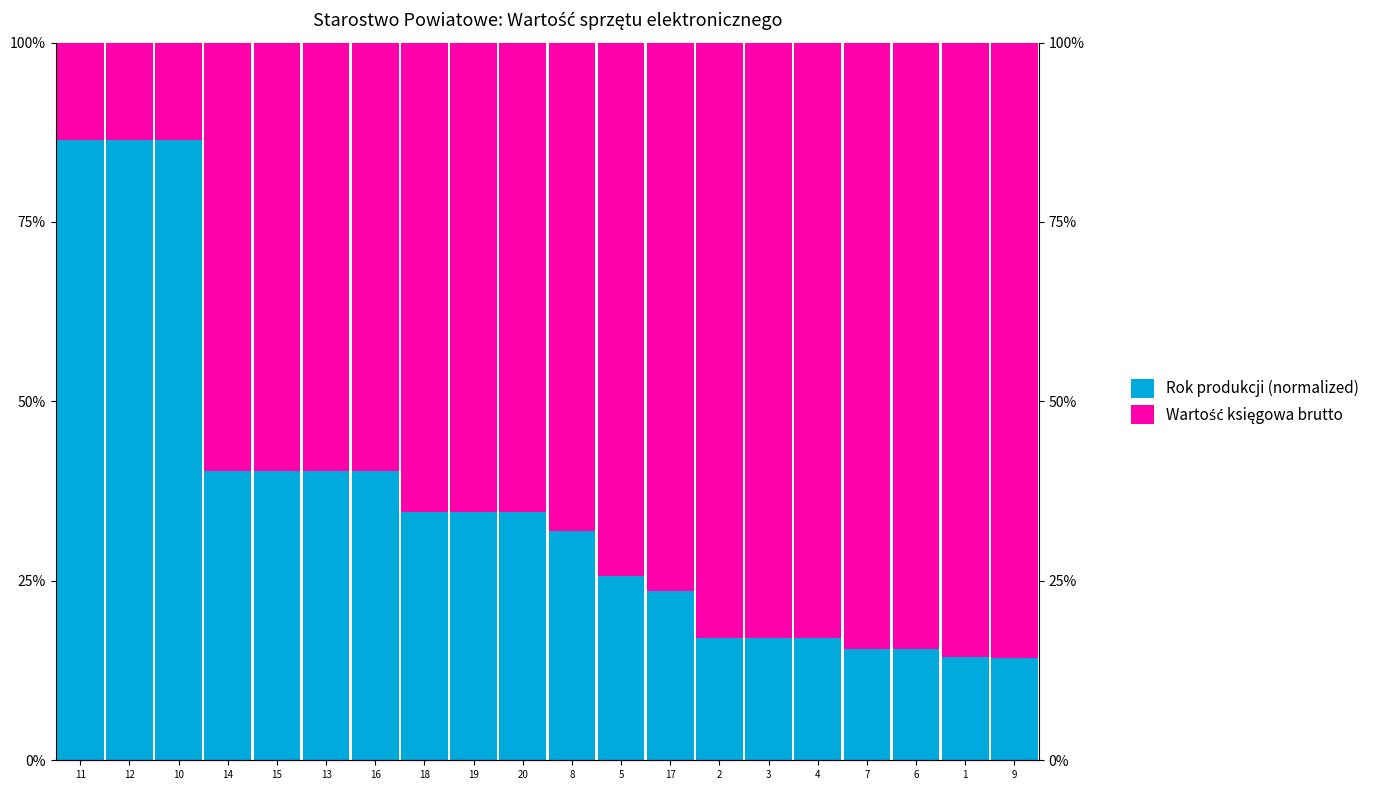

At which label does Wartość księgowa brutto reach its peak?

9